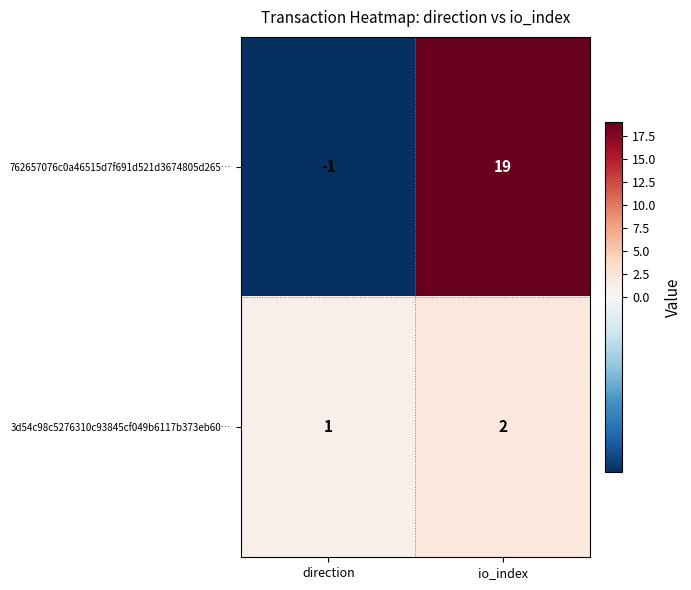

At how many categories does at least one series exceed 15?

1